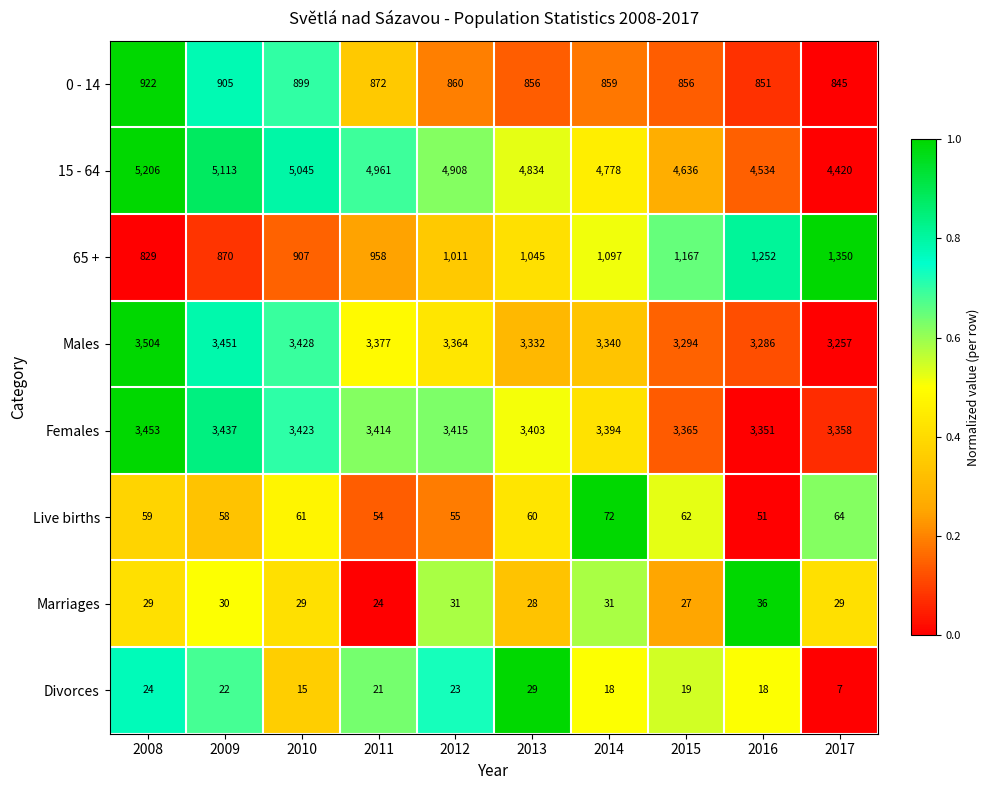

List the labels in order of Males value, largest first.

2008, 2009, 2010, 2011, 2012, 2014, 2013, 2015, 2016, 2017